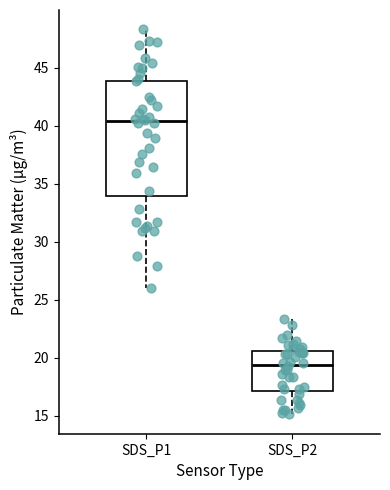

Comparing the boxes themselves (not the whiskers), which one is the tallest?

SDS_P1